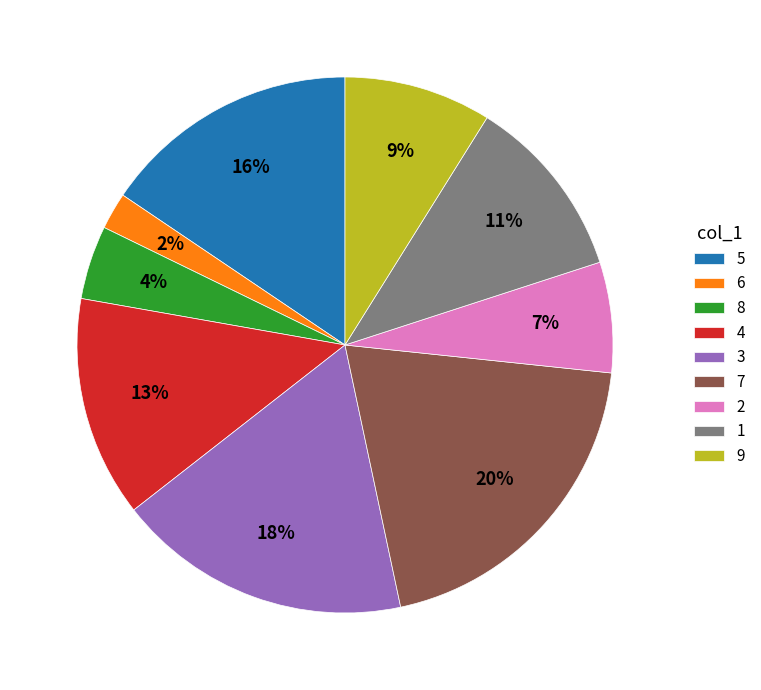

Approximately how many times larger is the value at 2 compared to 7?

0.3